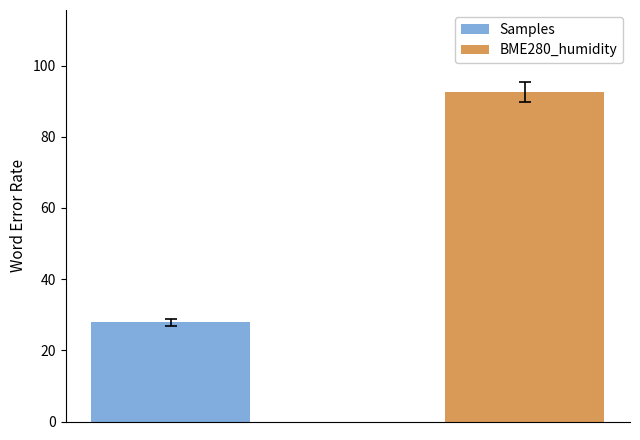

Reading left to right, what are all the values shown in this chart?

Samples: 27.9
BME280_humidity: 92.5